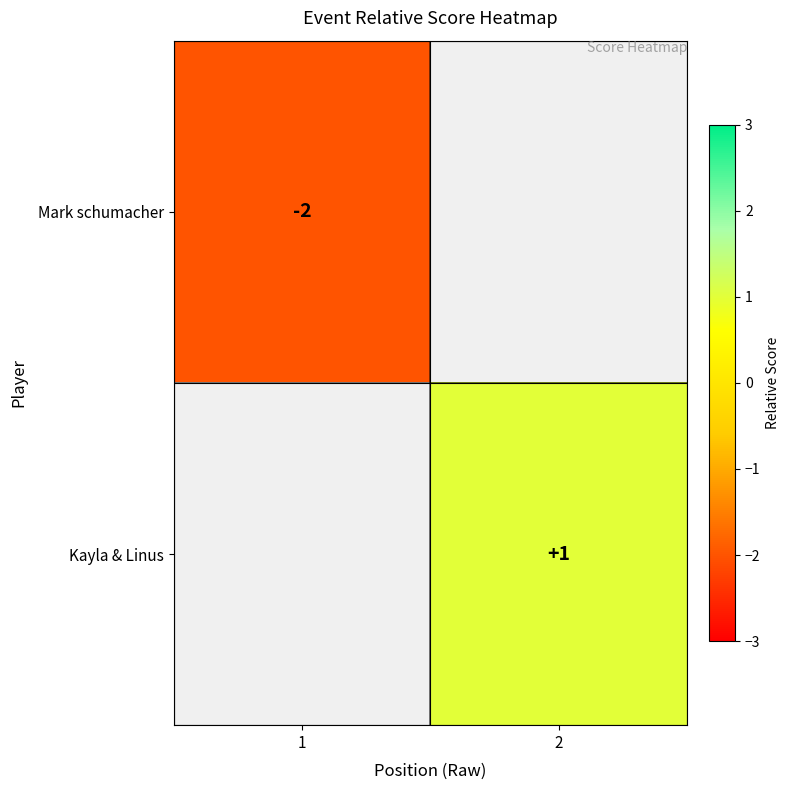

The value of Mark schumacher at 1 is -3. True or false?

False